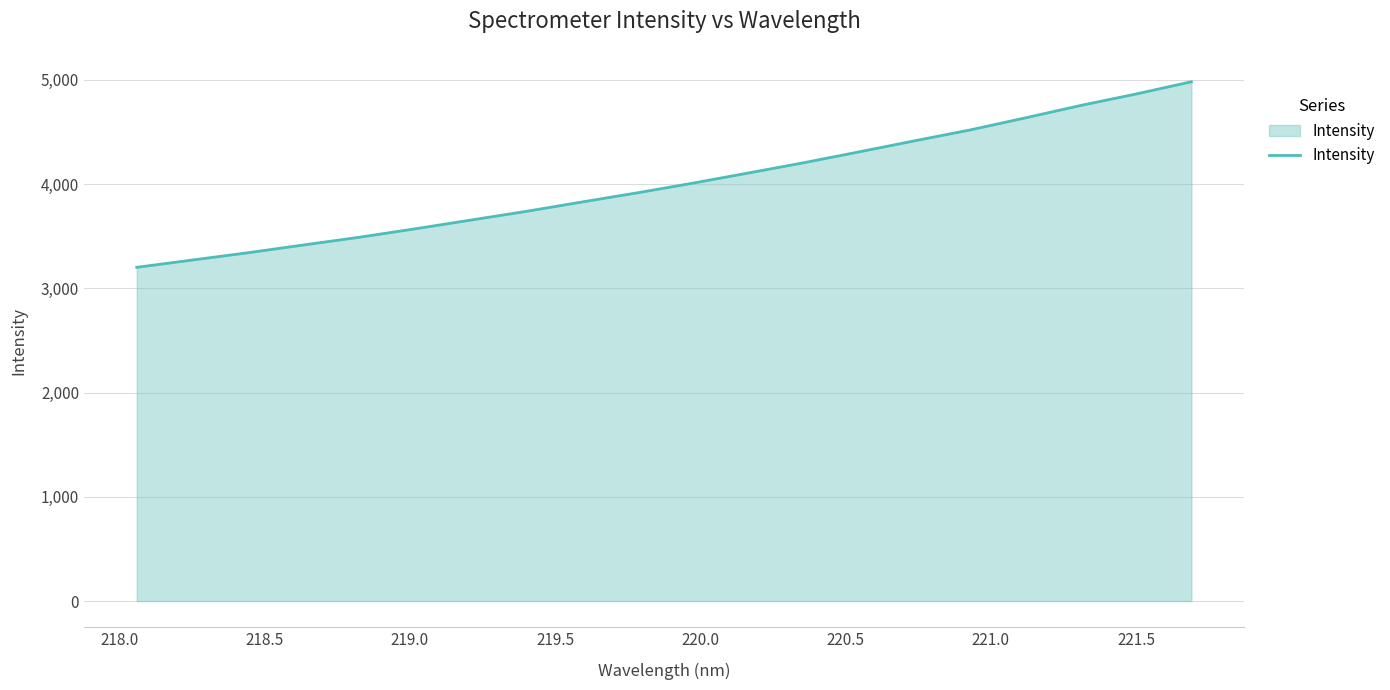

What is the greatest value displayed?

4982.6